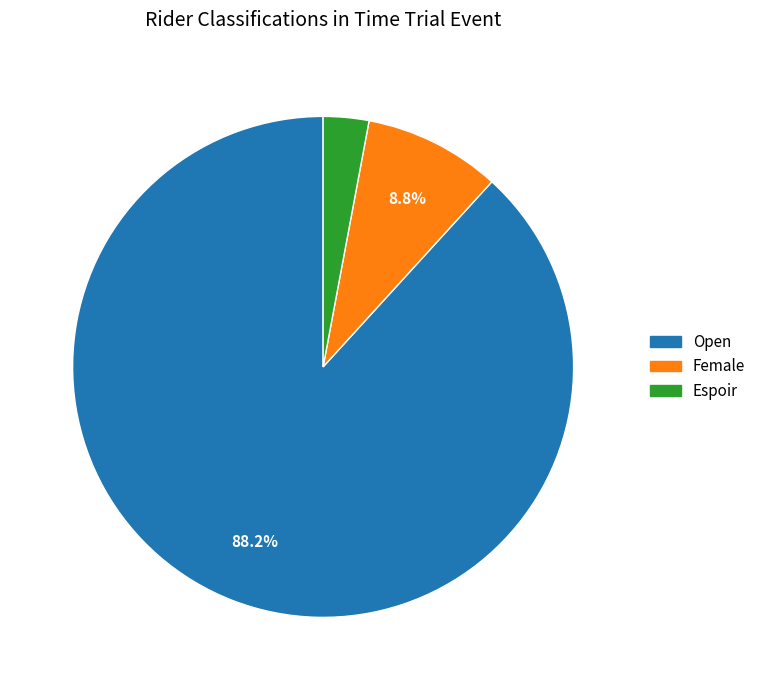

How many slices are in this pie chart?

3